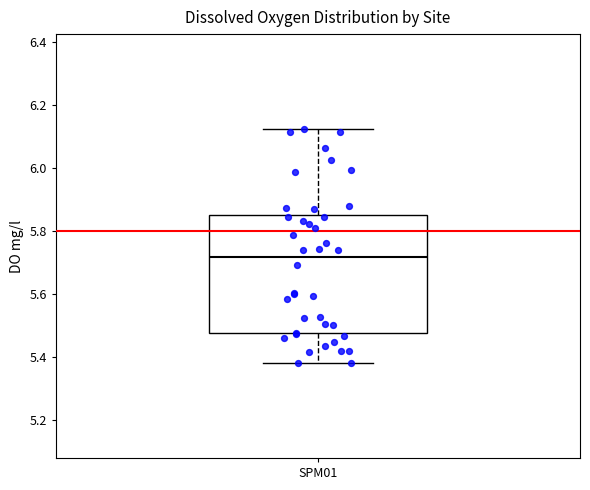

Where does the upper whisker of the box for SPM01 end on the y-axis? The values are not printed on the chart, so give them approximately, as read against the axis.

6.12